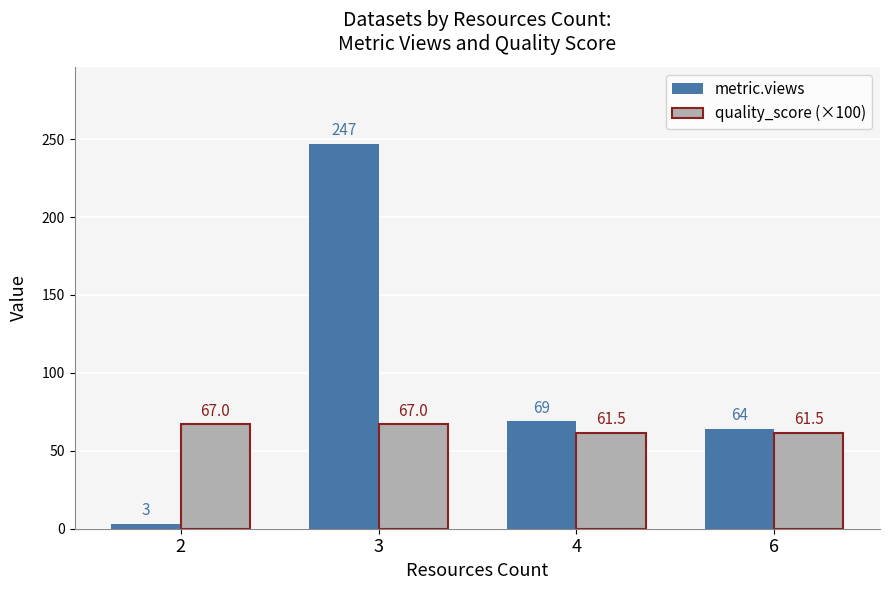

What are all the series names shown in the legend?

metric.views, quality_score (×100)